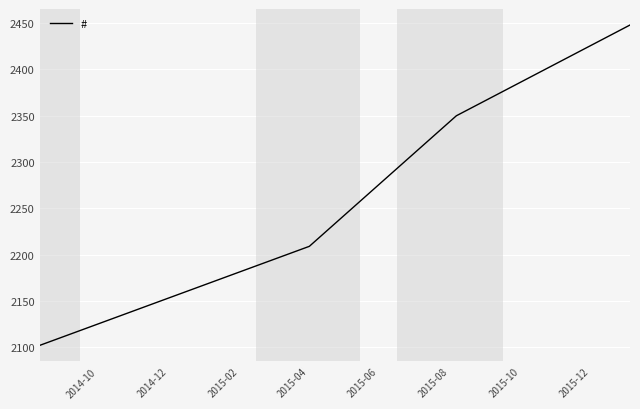

Count the values in the range 2209 to 2448.

3